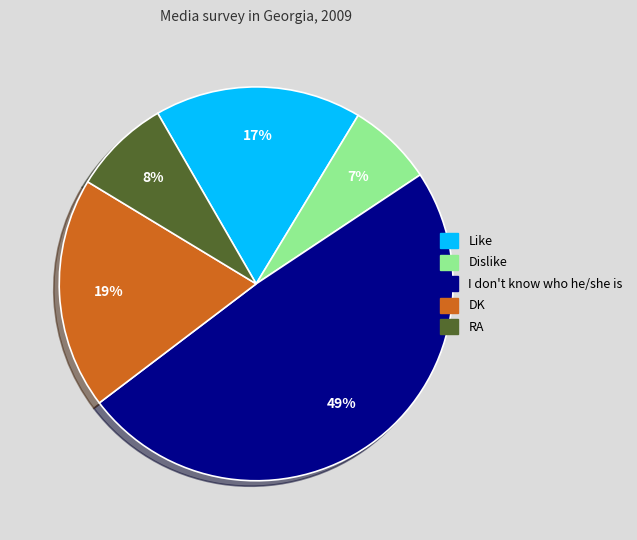

Rank the categories by value from lowest to highest.

Dislike, RA, Like, DK, I don't know who he/she is